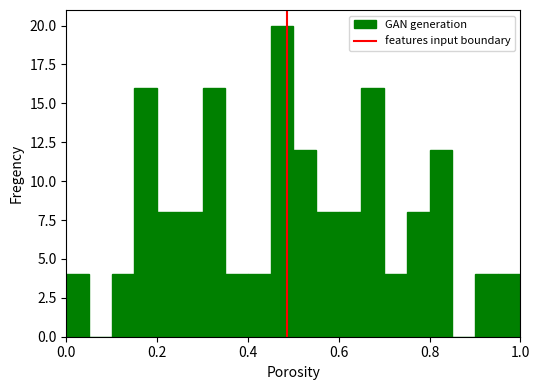

Read against the x-axis, roughly where is the centre of the tallest bar?

0.48